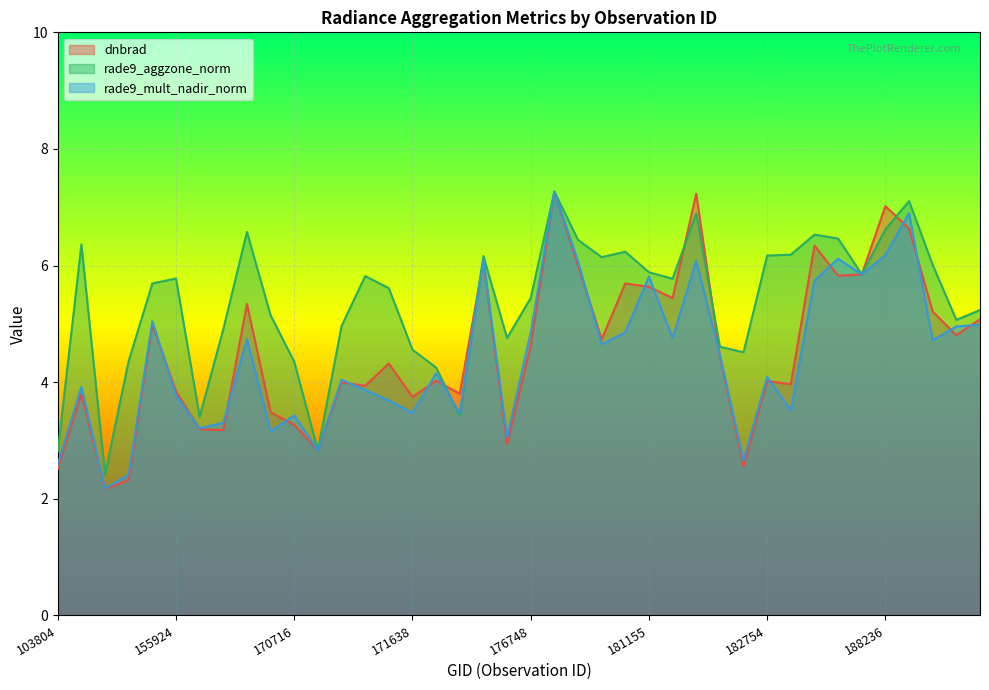

How many data points in dnbrad are above 4?

23